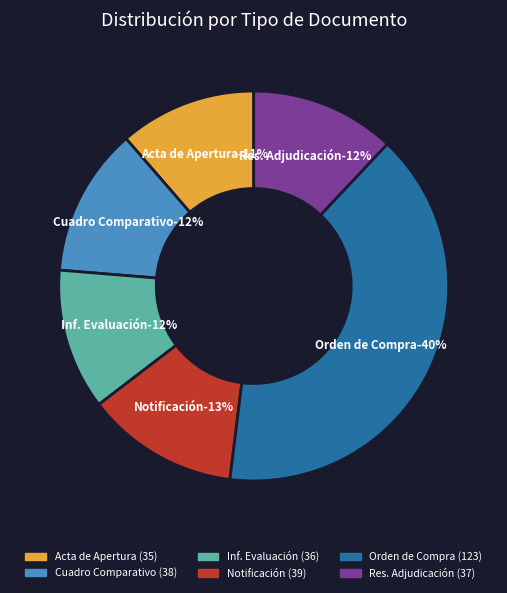

Does any single category account for the majority?

No